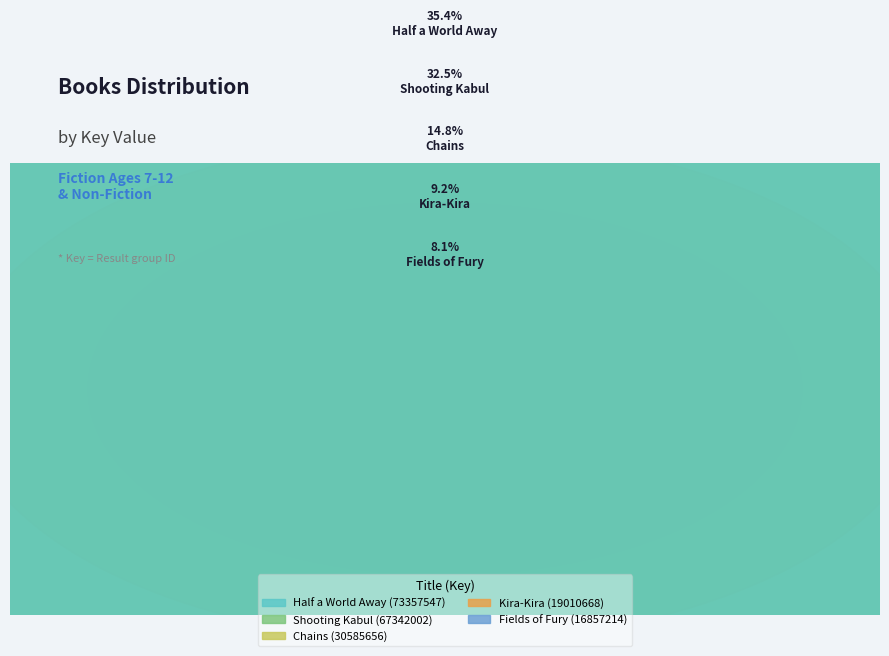

What is the ratio of the value at Kira-Kira to the value at Chains?

0.6